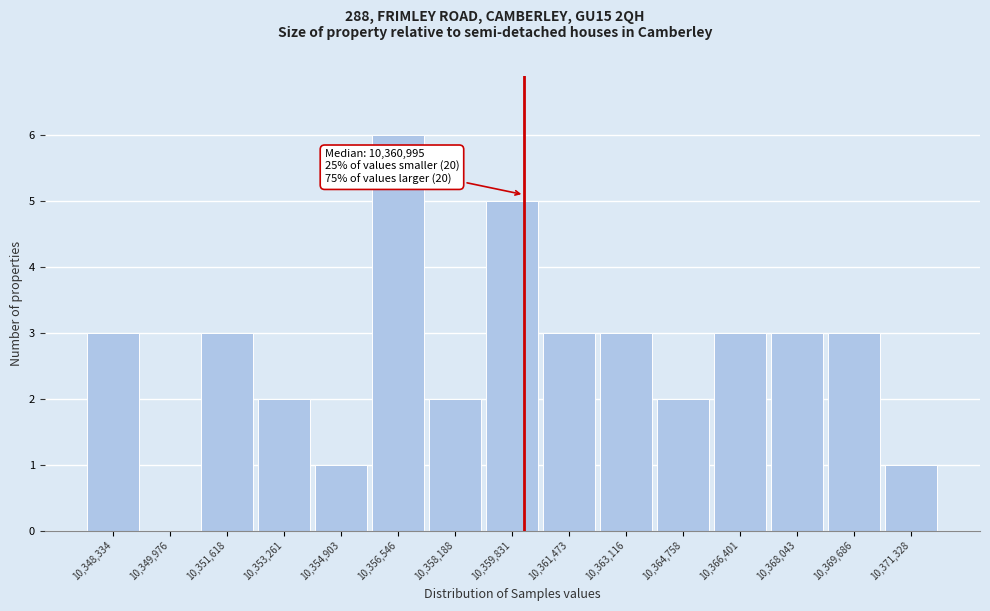

Reading right to left, transcribe all the data shown in this chart.

10,371,328=1	10,369,686=3	10,368,043=3	10,366,401=3	10,364,758=2	10,363,116=3	10,361,473=3	10,359,831=5	10,358,188=2	10,356,546=6	10,354,903=1	10,353,261=2	10,351,618=3	10,349,976=0	10,348,334=3